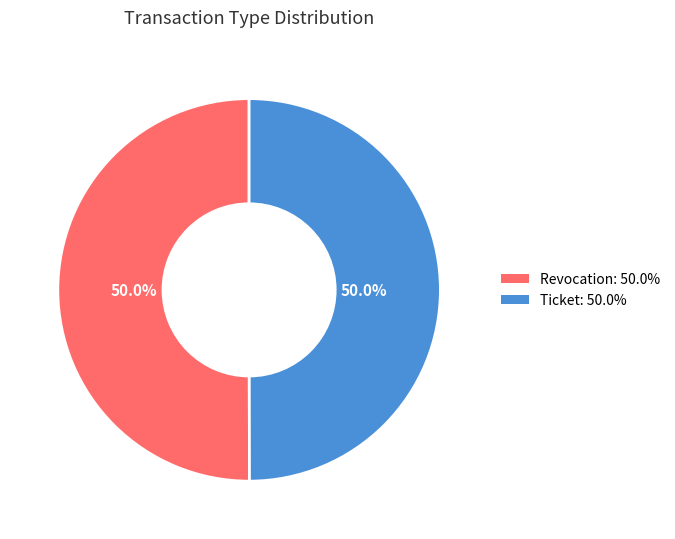

Approximately how many times larger is the value at Revocation compared to Ticket?

1.0